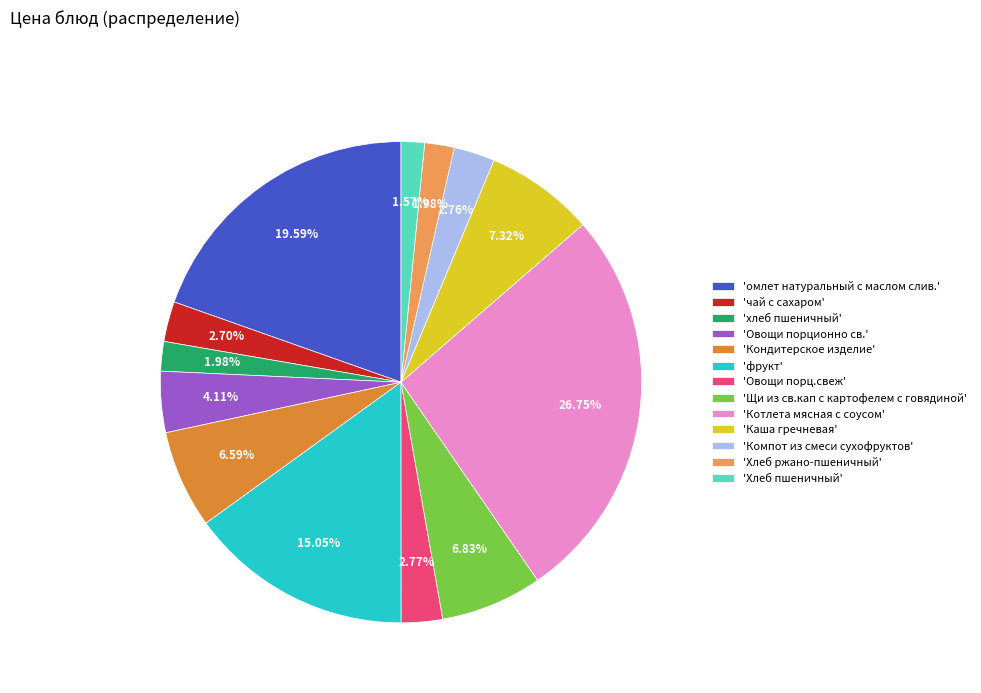

To the nearest percent, what is the average slice percentage?

8%